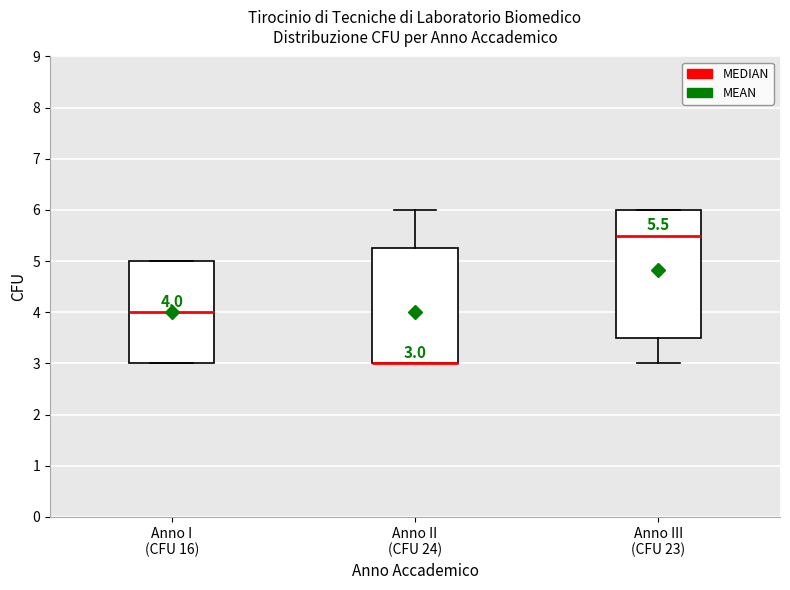

Which box is the tallest, from its lower edge to its upper edge?

Anno III (CFU 23)